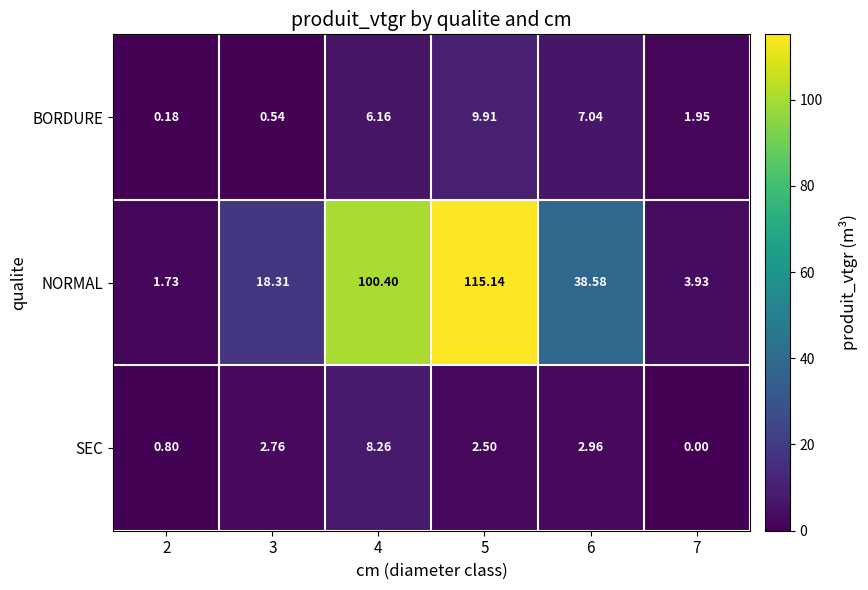

Which series has the largest range (max minus min)?

NORMAL